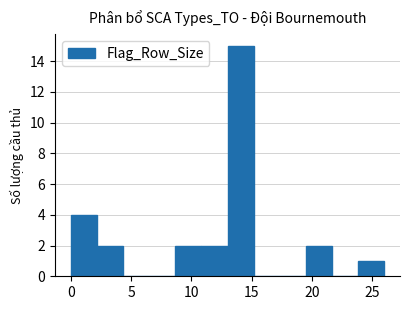

Which range on the x-axis has the tallest bar?

13.0 to 15.0